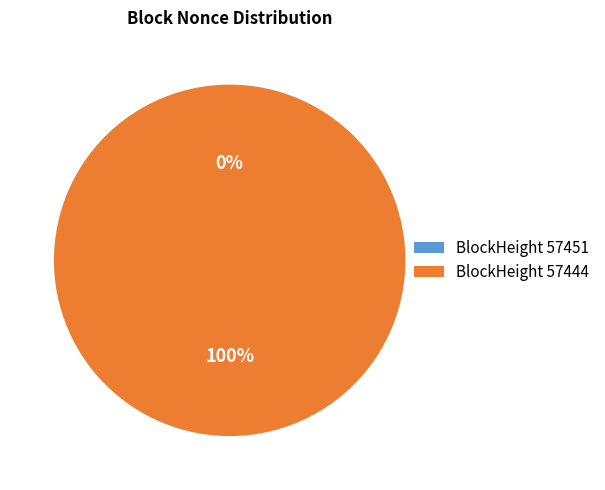

Which category has the biggest portion of the pie?

57444